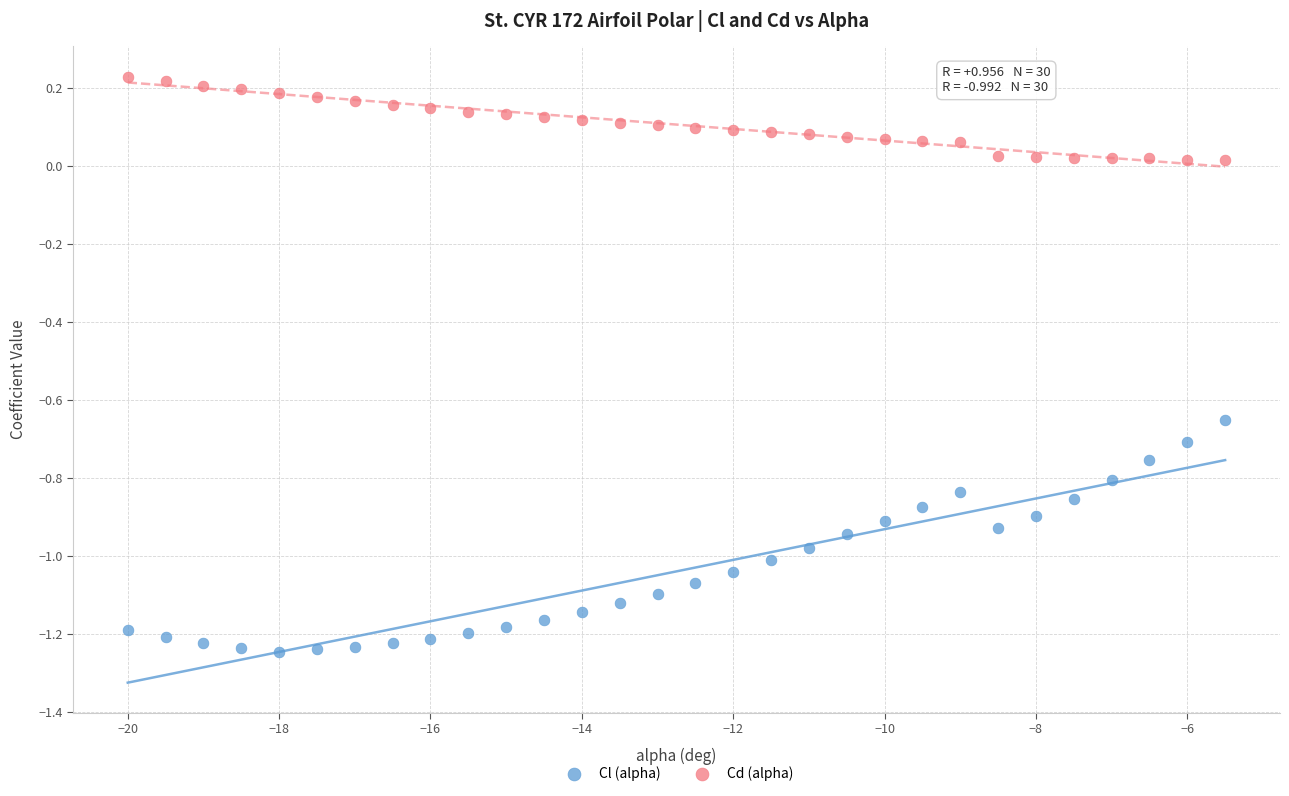

Which series has the widest spread of Y values?

Cl (alpha)